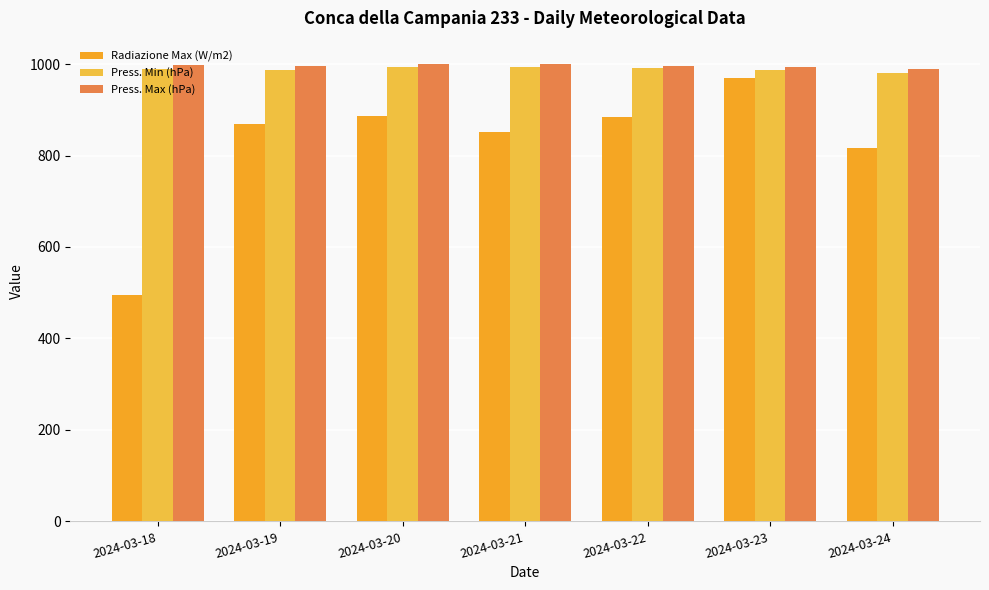

At how many categories does at least one series exceed 523?

7